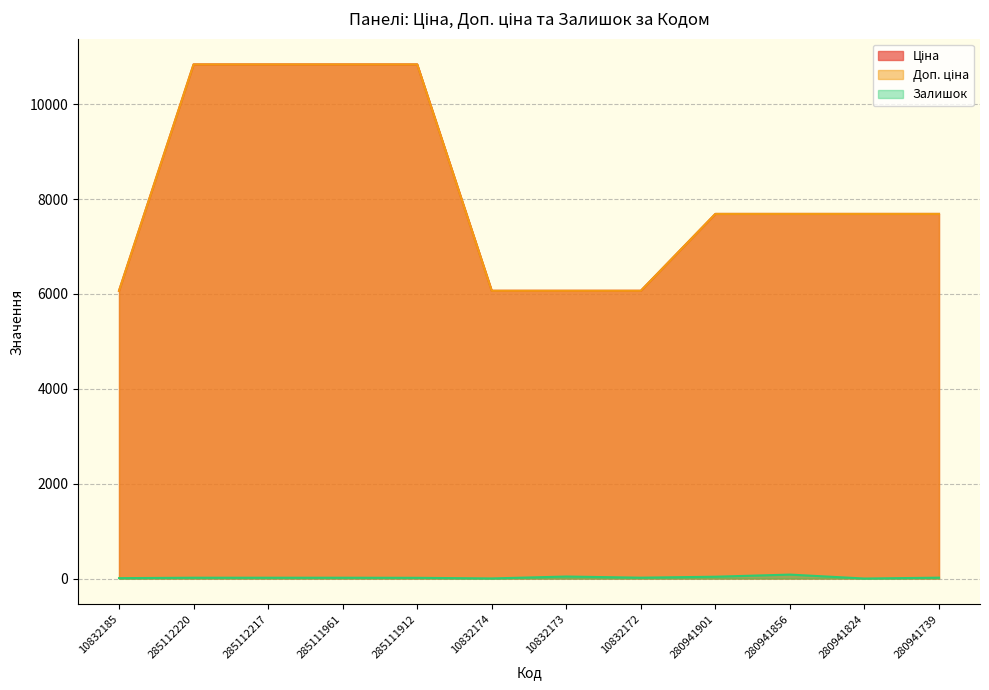

What are all the series names shown in the legend?

Ціна, Доп. ціна, Залишок